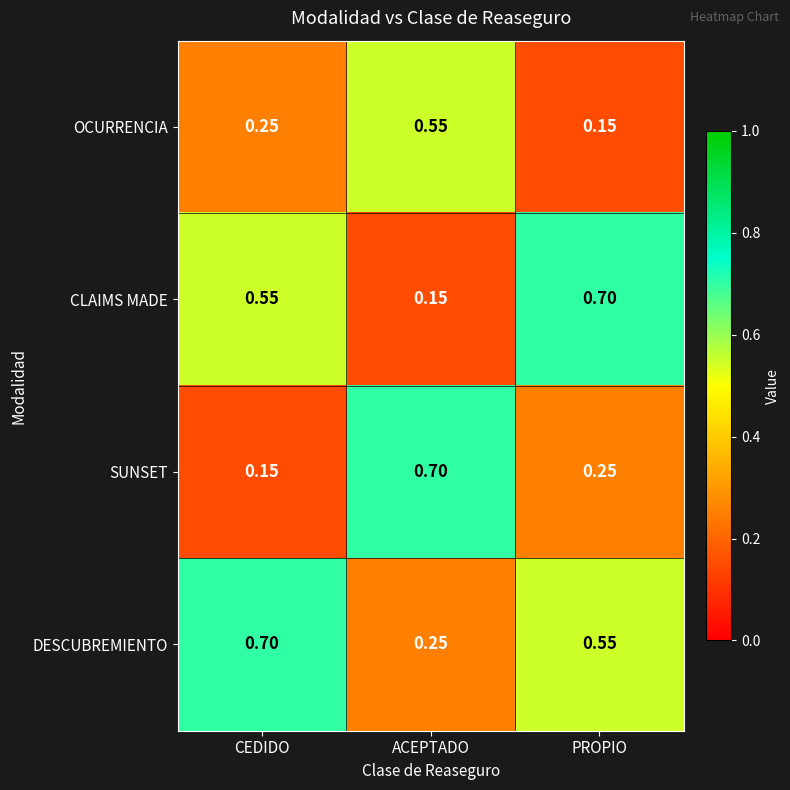

Which series changed the most between CEDIDO and ACEPTADO?

SUNSET